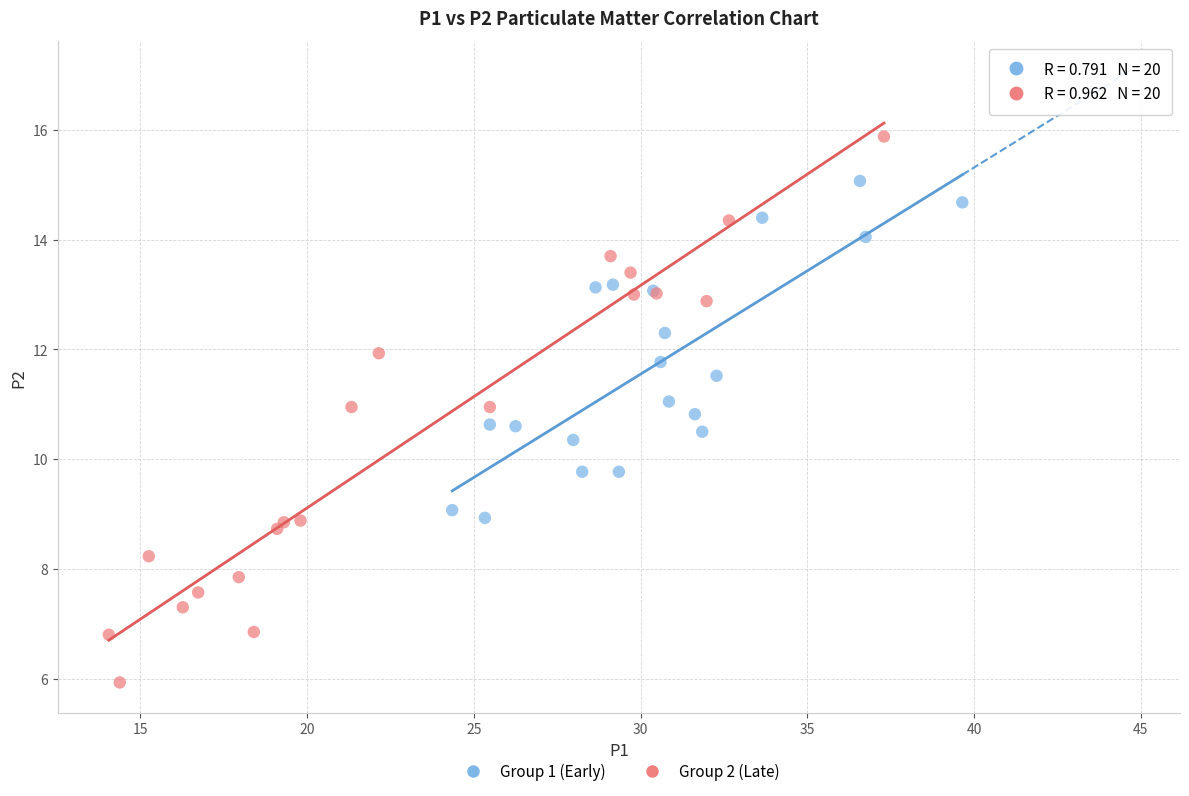

Which series has the largest Y range (max minus min)?

Group 2 (Late)